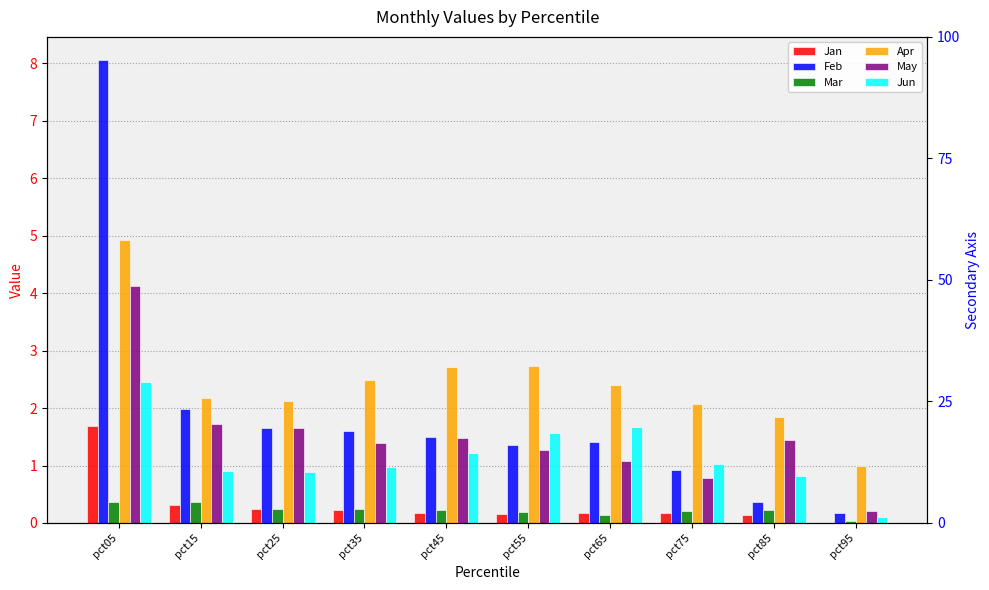

Is it true that Jun equals 1.7 at pct65?

True